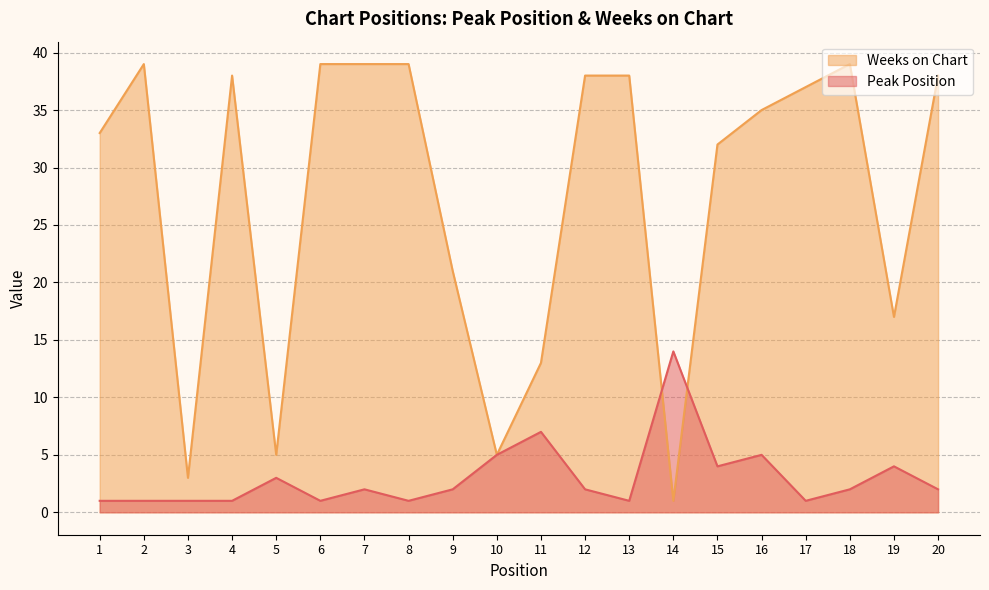

At which category is the sum across all series the highest?

7